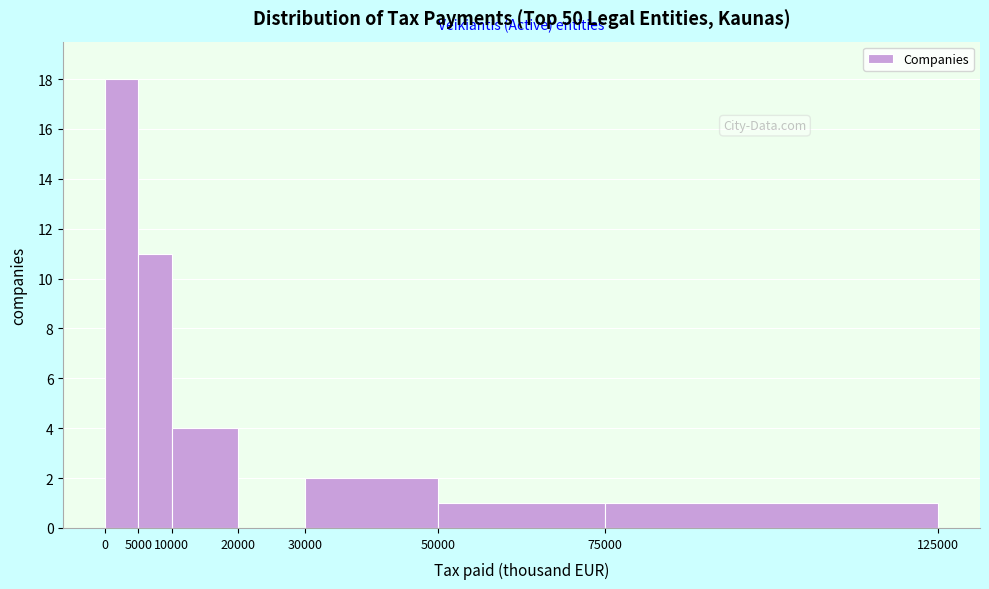

What is the height of the bar covering 5000 to 10000 on the x-axis? The values are not printed on the chart, so give them approximately, as read against the axis.

11